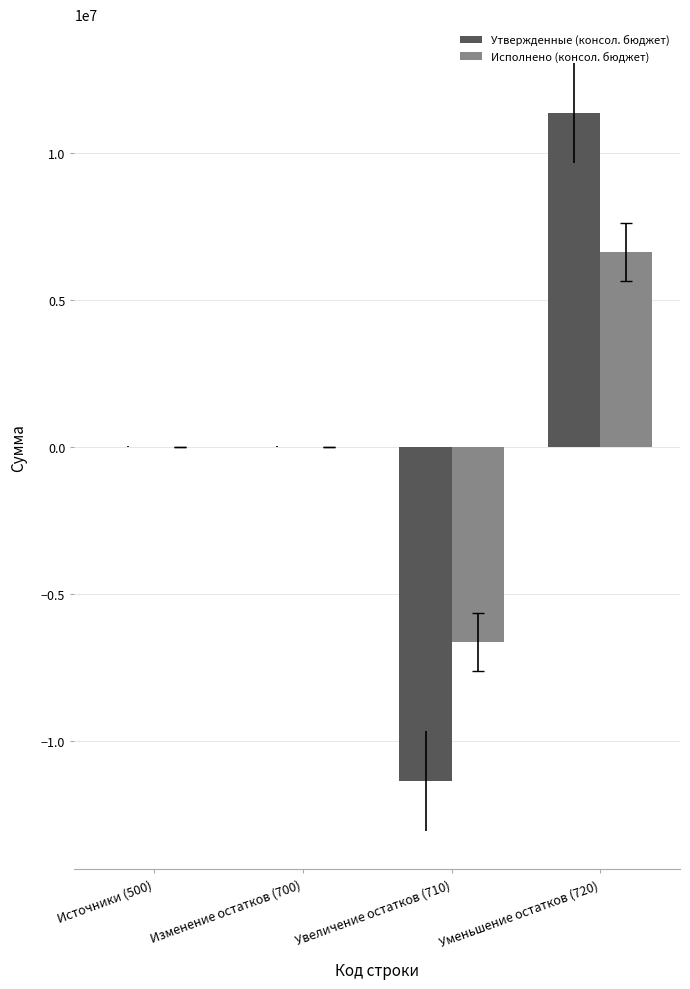

What is the maximum value for Утвержденные (консол. бюджет)?

11383000.0